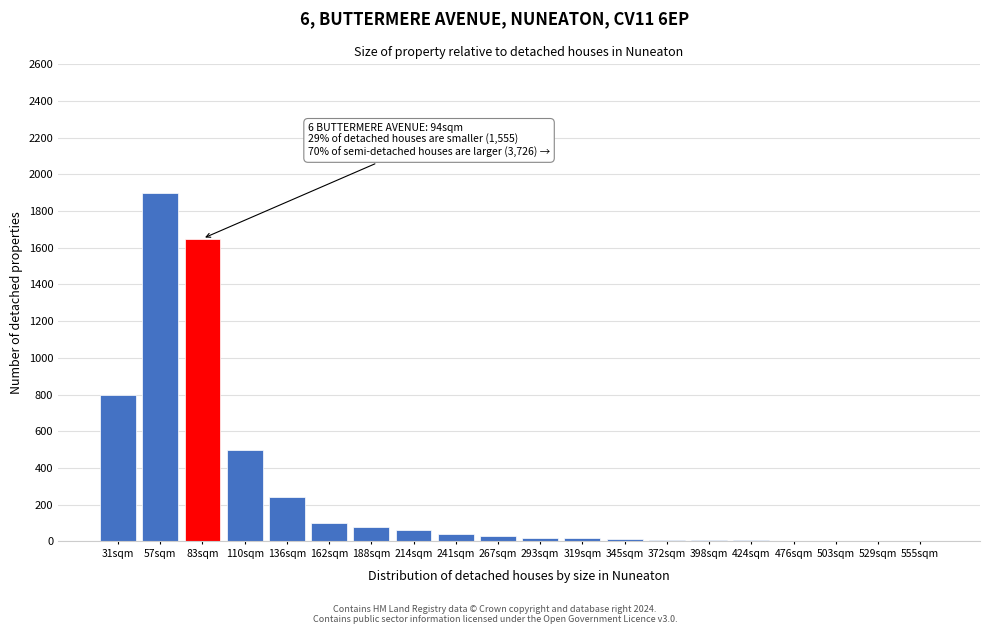

What is the change in value from 83sqm to 136sqm?

-1410